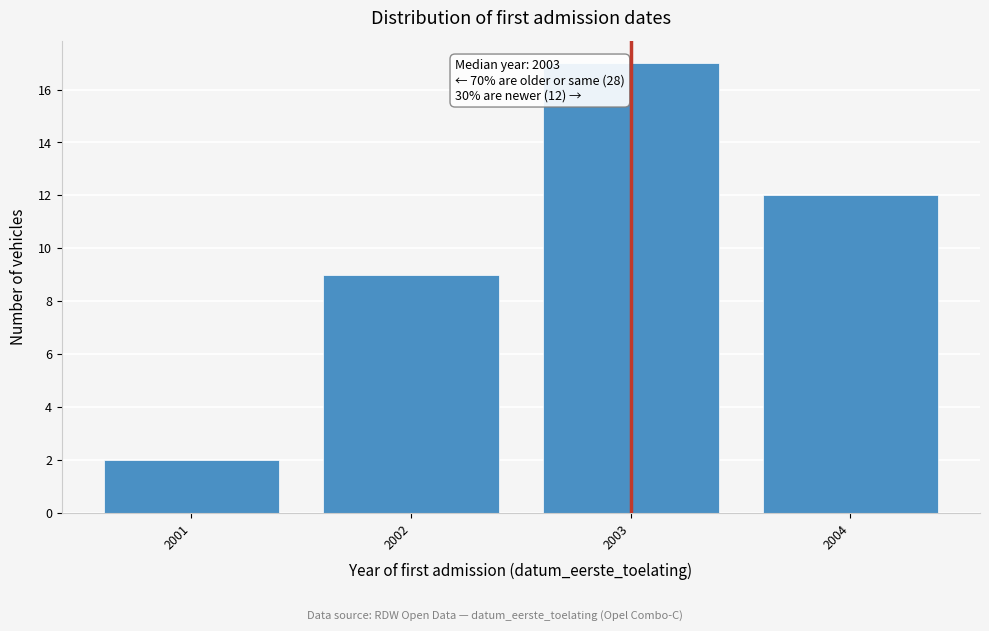

Reading left to right, transcribe all the data shown in this chart.

2	9	17	12